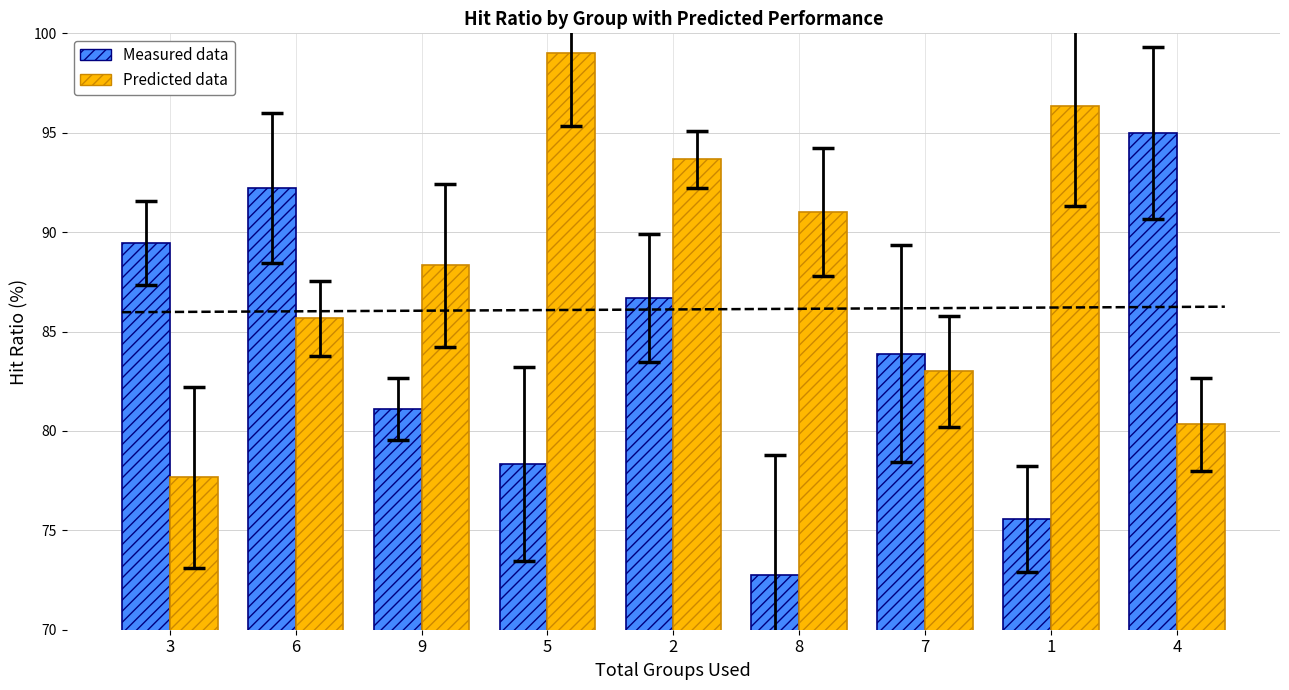

How many series are shown in this chart?

2